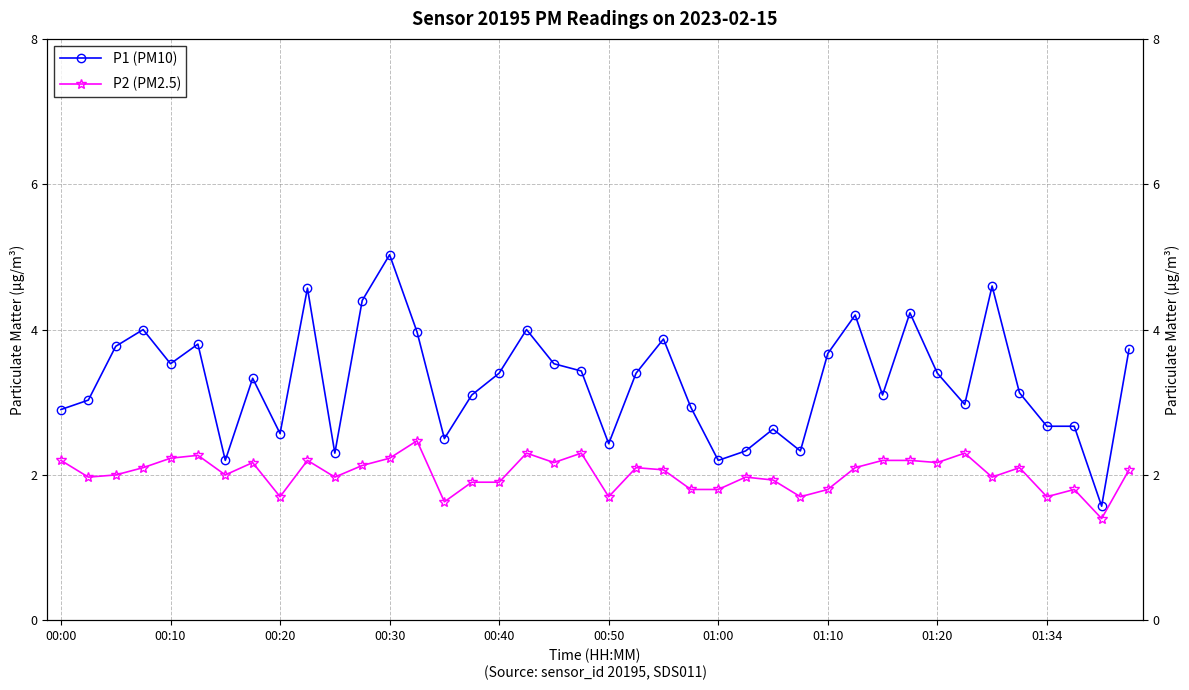

Does the chart have visible grid lines?

Yes